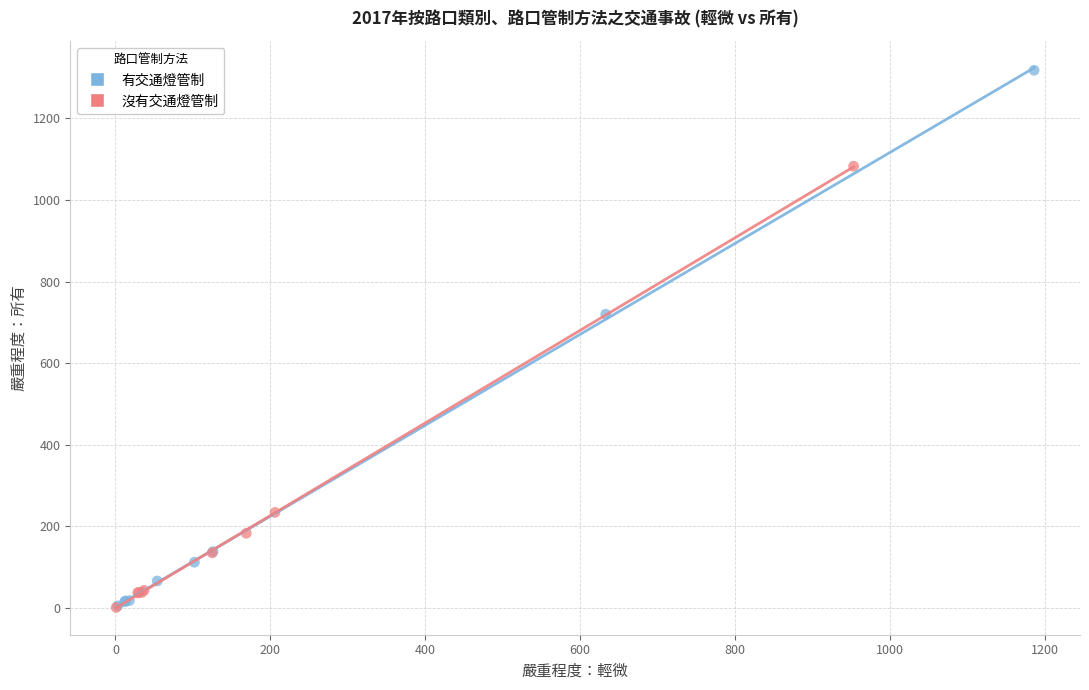

Which series has the widest spread of Y values?

有交通燈管制